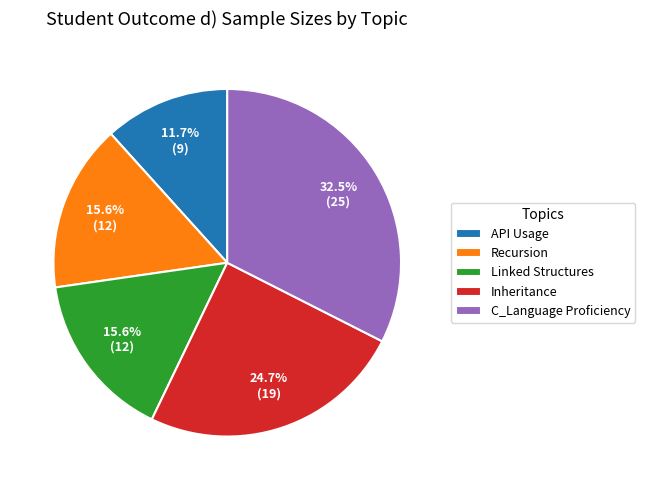

Which category has the smallest portion of the pie?

API Usage